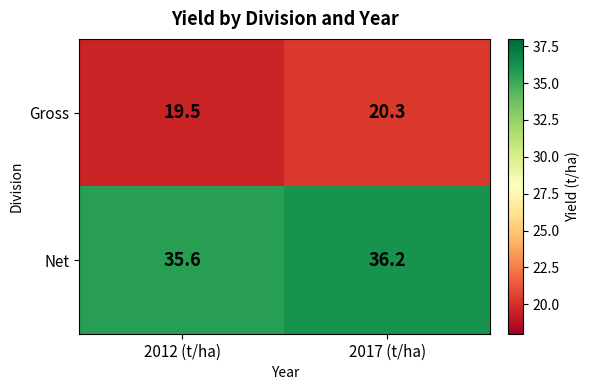

The value of Gross at 2017 (t/ha) is 20.3. True or false?

True